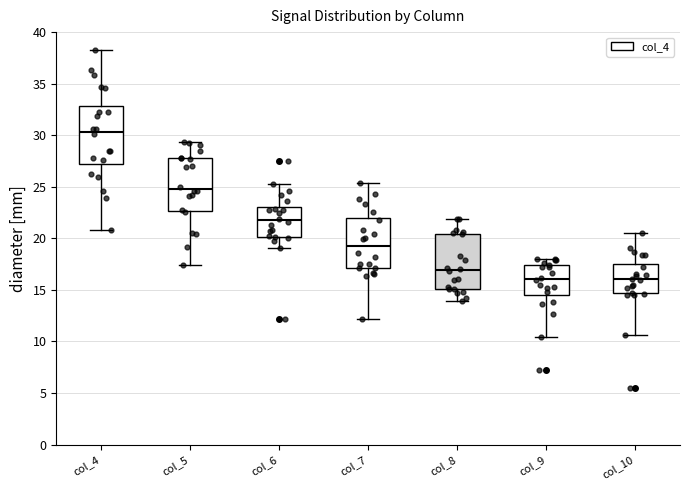

Reading left to right, transcribe this box plot: for each box, give where its median line is, the range the box spans, and where its two whiskers end, as read against the y-axis. The values are not printed on the chart, so give them approximately, as read against the axis.

col_4: median 30.5, box 27.5 to 33.0, whiskers 21.0 to 38.5
col_5: median 25.0, box 22.5 to 28.0, whiskers 17.5 to 29.5
col_6: median 22.0, box 20.0 to 23.0, whiskers 19.0 to 25.5
col_7: median 19.5, box 17.0 to 22.0, whiskers 12.0 to 25.5
col_8: median 17.0, box 15.0 to 20.5, whiskers 14.0 to 22.0
col_9: median 16.0, box 14.5 to 17.5, whiskers 10.5 to 18.0
col_10: median 16.0, box 14.5 to 17.5, whiskers 10.5 to 20.5